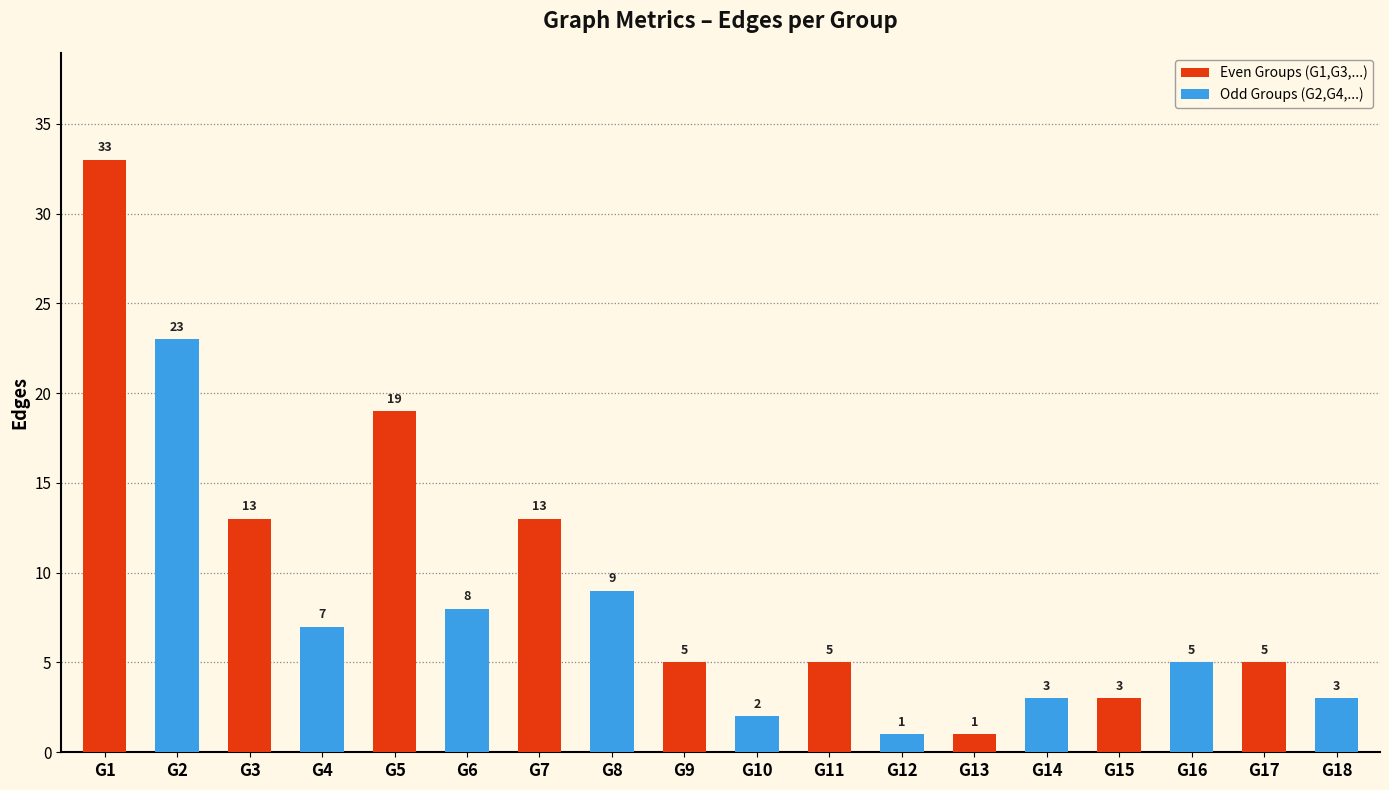

Where is the data nearest to the value 17?

G5